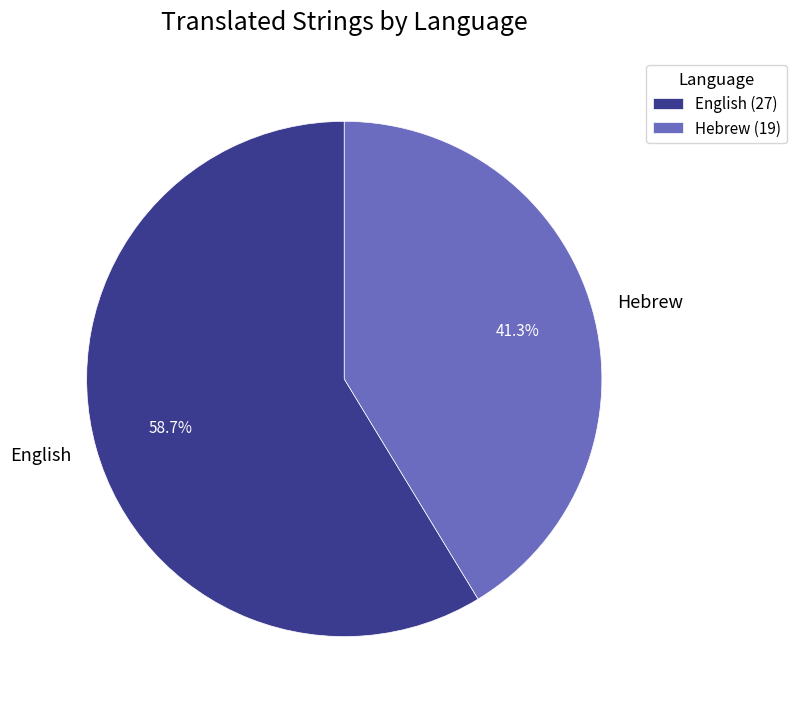

To the nearest percent, what percentage of the pie is Hebrew?

41%